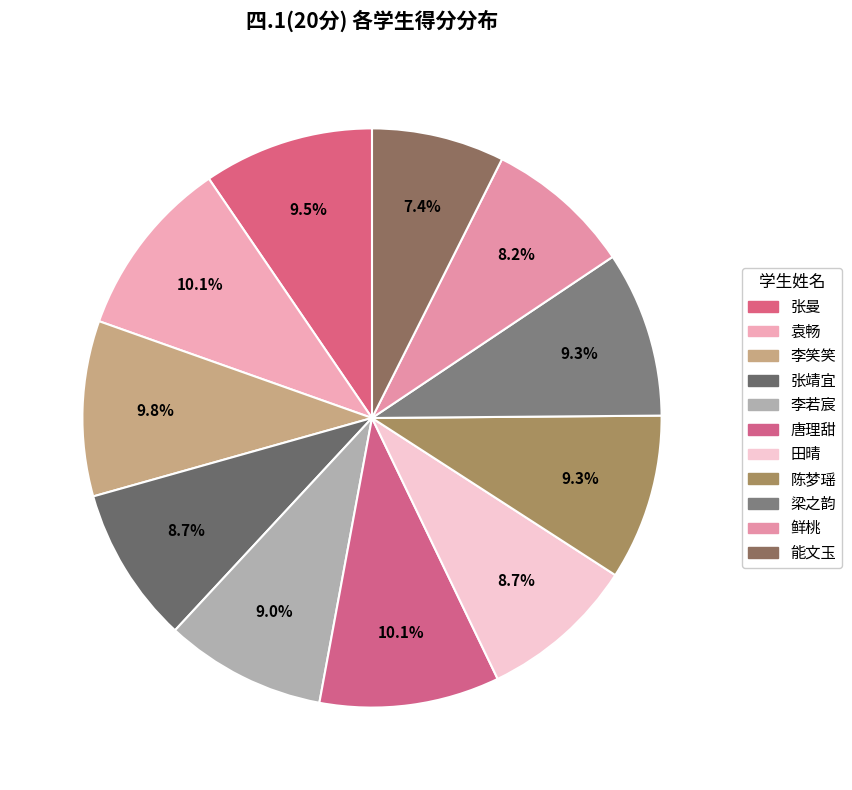

To the nearest percent, what is the average slice percentage?

9%